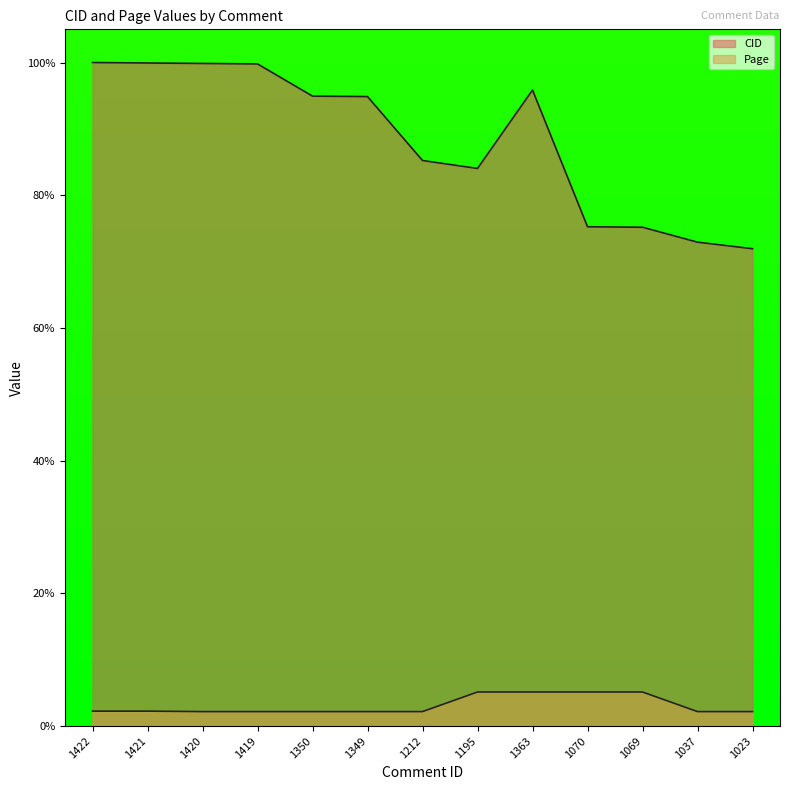

What is the maximum value shown in the chart?

100.0